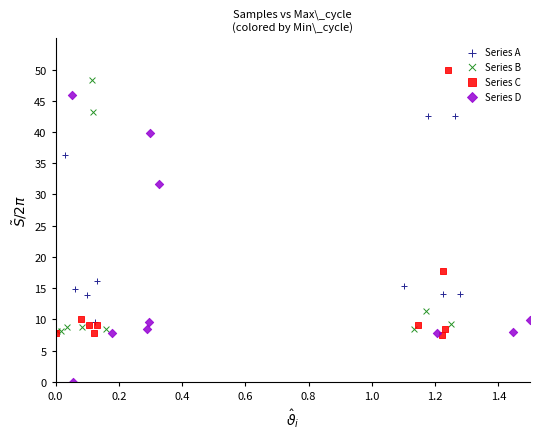

Which series reaches the minimum Y coordinate?

Series D